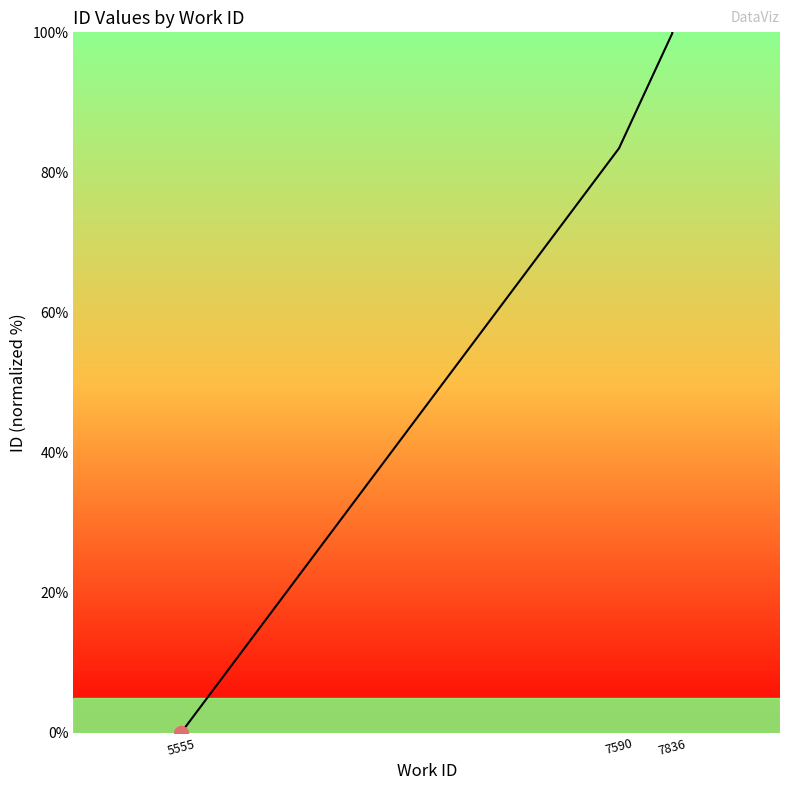

What is the change in value from 4 to 9?

+16.5